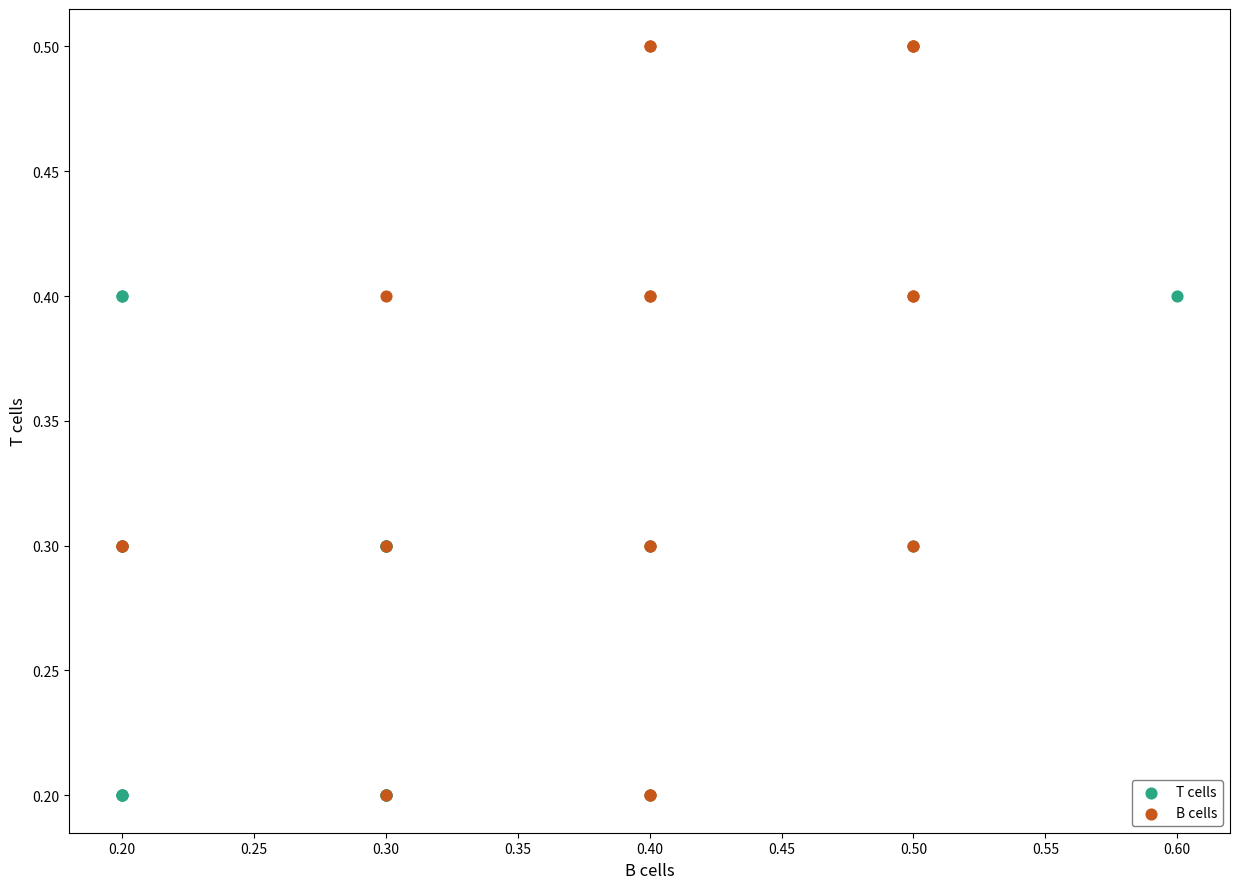

Which series contains the highest Y value?

B cells